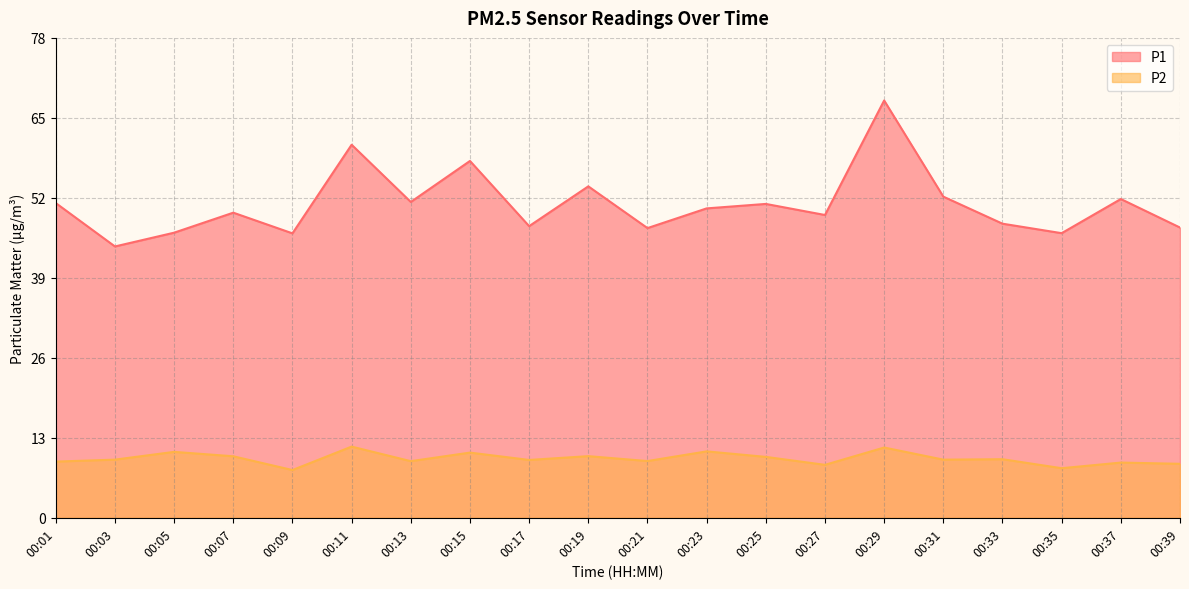

What is the difference between the second highest and minimum values in the P1 series?

16.6